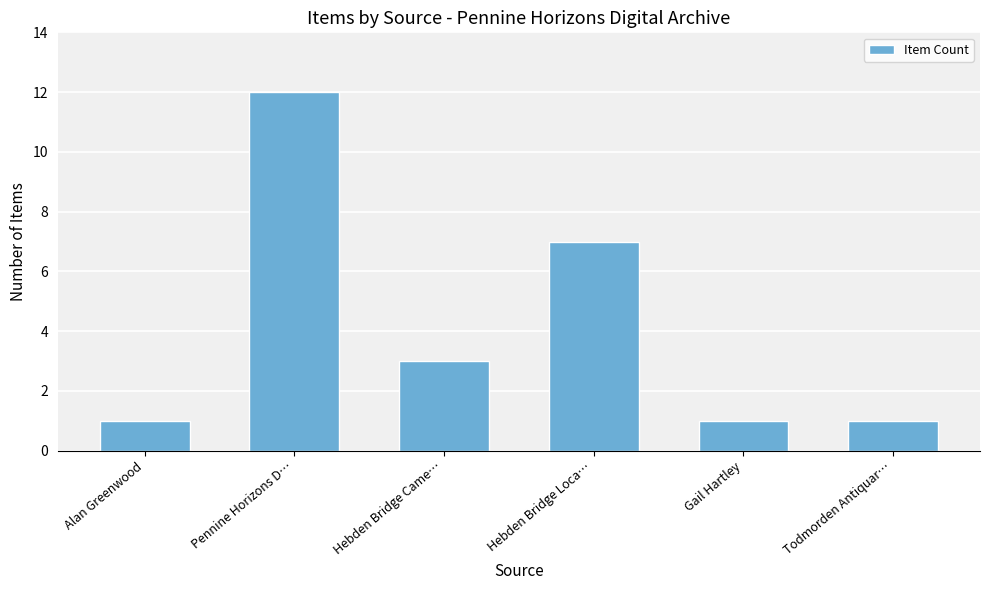

What is the difference between the maximum and minimum values?

11